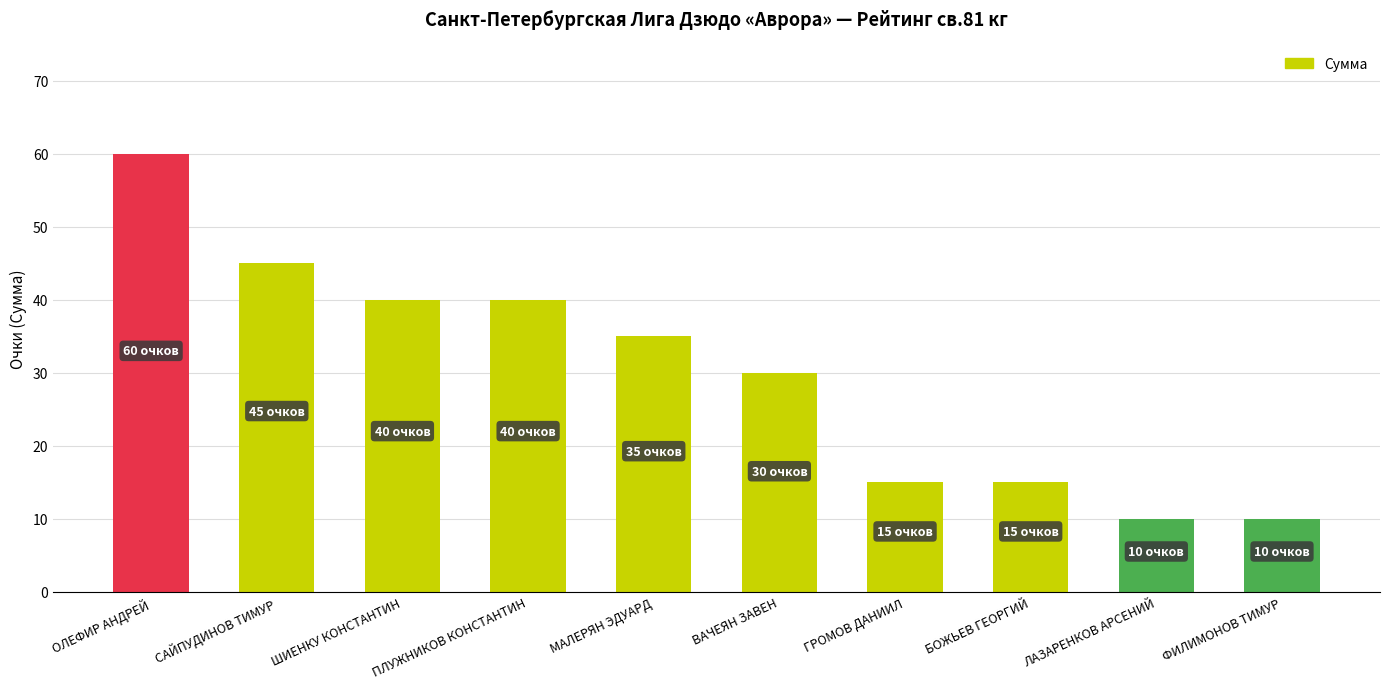

What is the difference between the second highest and second lowest values?

35